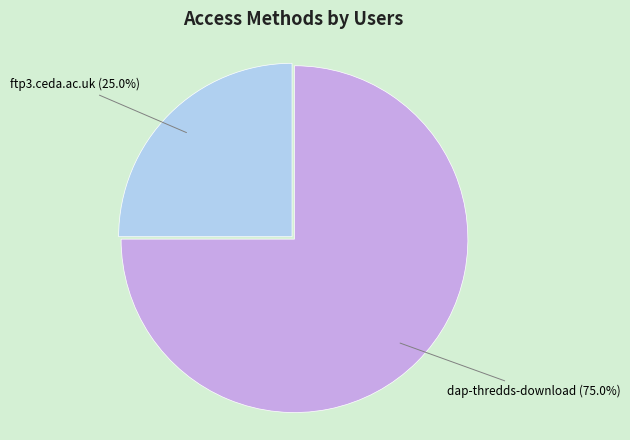

What is the ratio of the value at ftp3.ceda.ac.uk to the value at dap-thredds-download?

0.3